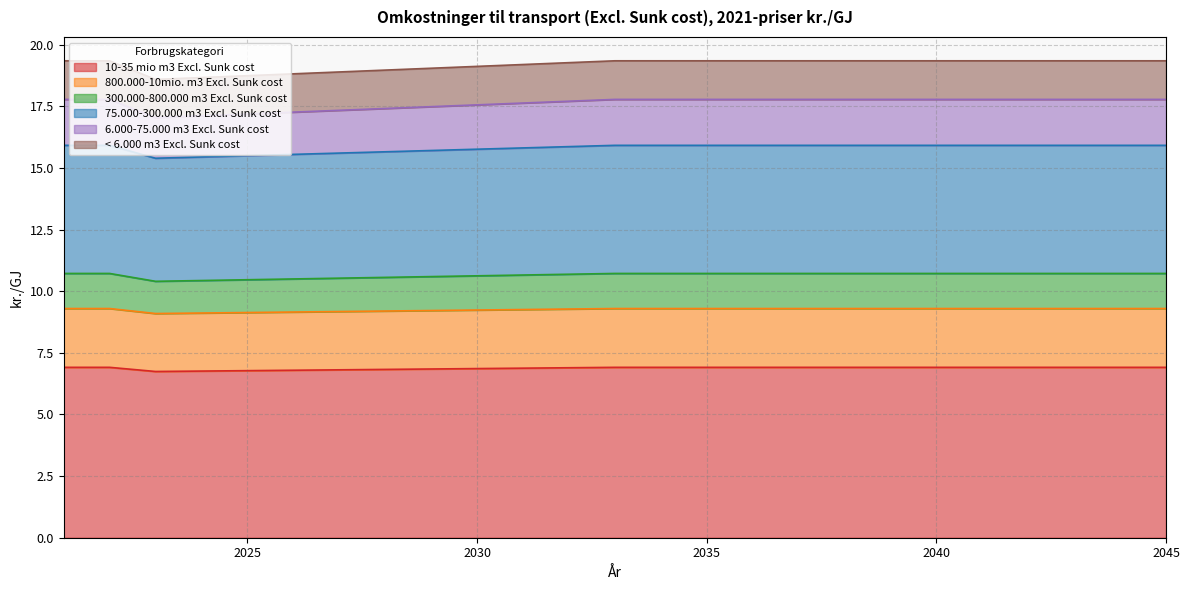

Which series has the widest spread of values?

< 6.000 m3 Excl. Sunk cost